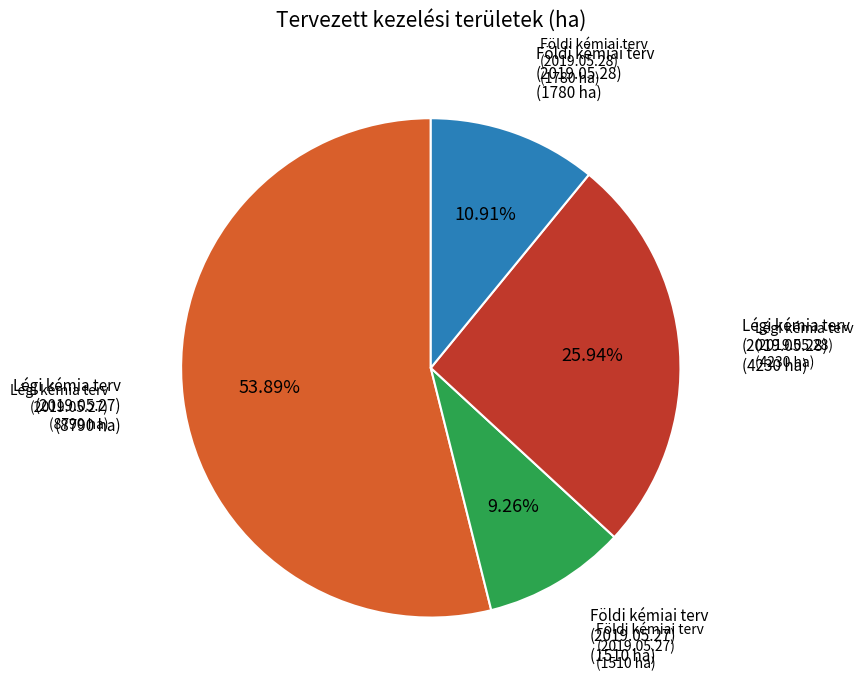

Does any single category account for the majority?

Yes